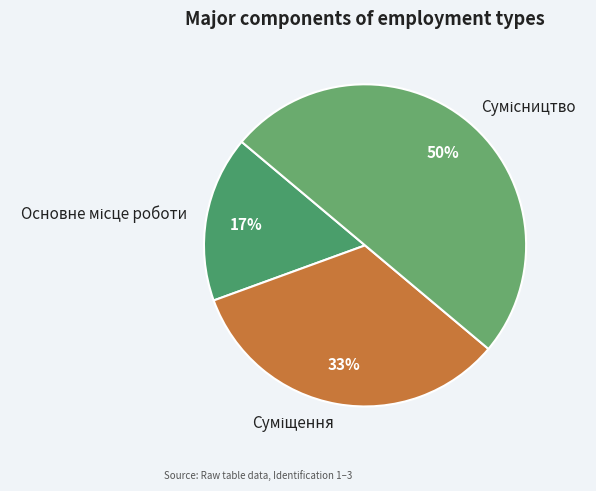

To the nearest percent, what is the average slice percentage?

33%